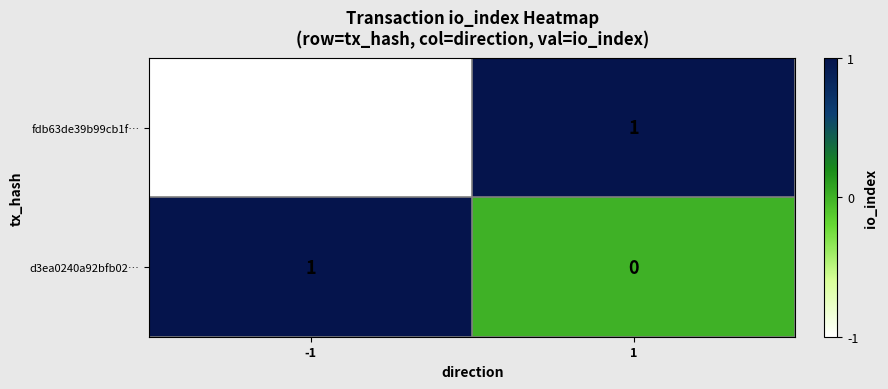

List the series in order of their overall mean, lowest first.

fdb63de39b99cb1f…, d3ea0240a92bfb02…